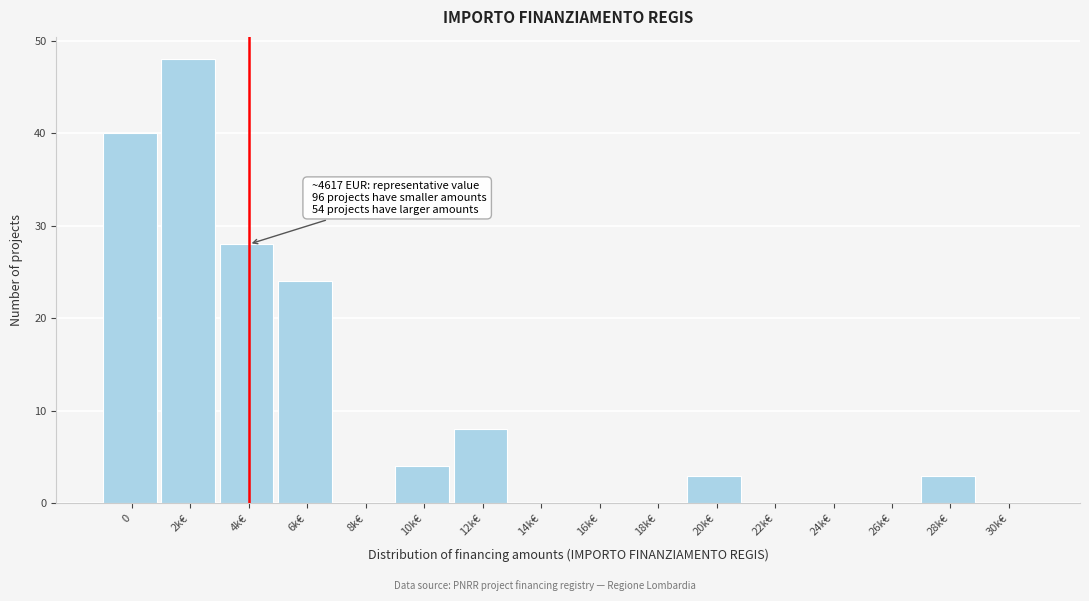

Reading right to left, extract all data points from this chart.

30k€=0	28k€=3	26k€=0	24k€=0	22k€=0	20k€=3	18k€=0	16k€=0	14k€=0	12k€=8	10k€=4	8k€=0	6k€=24	4k€=28	2k€=48	0=40